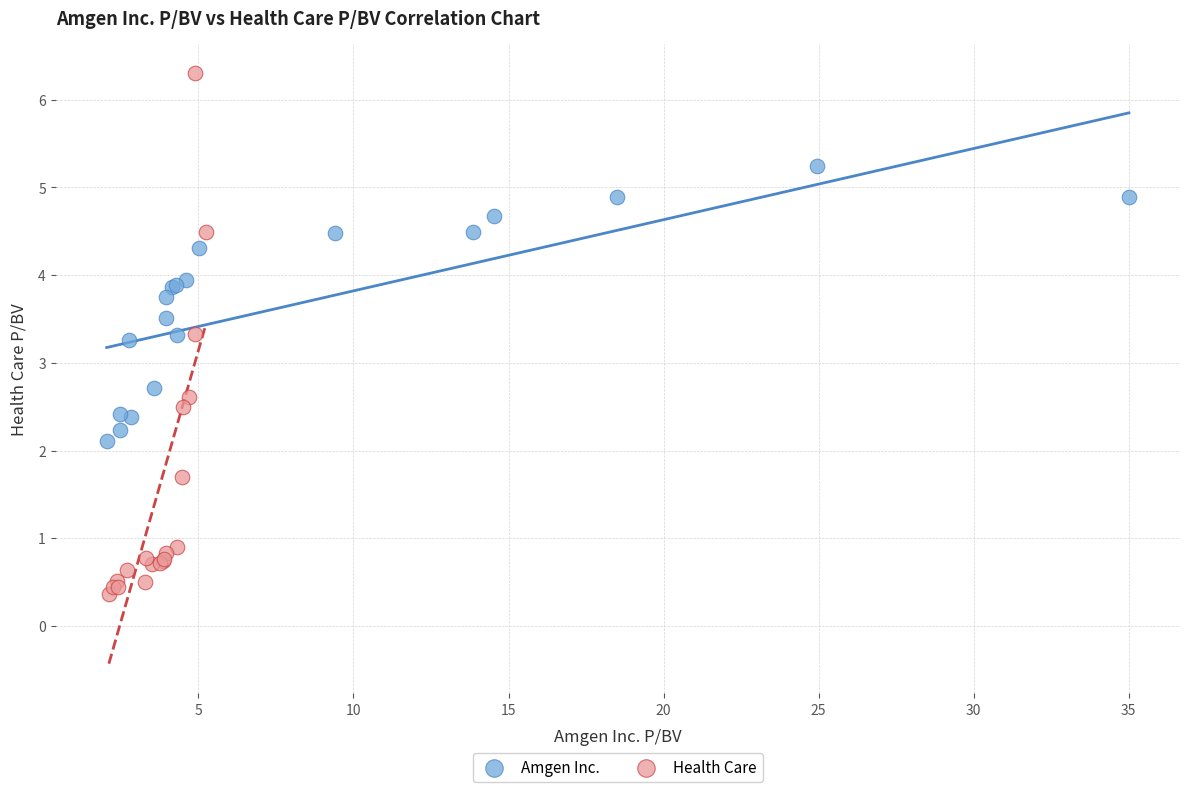

Which series reaches the maximum Y coordinate?

Health Care